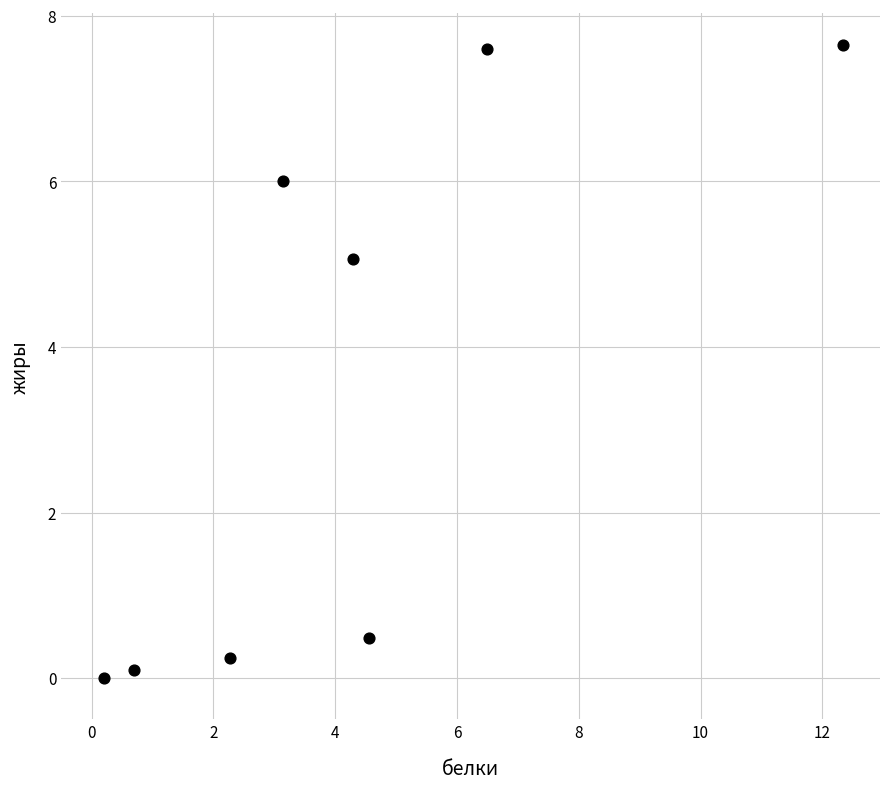

What Y value in the scatter plot is closest to 3?

5.1